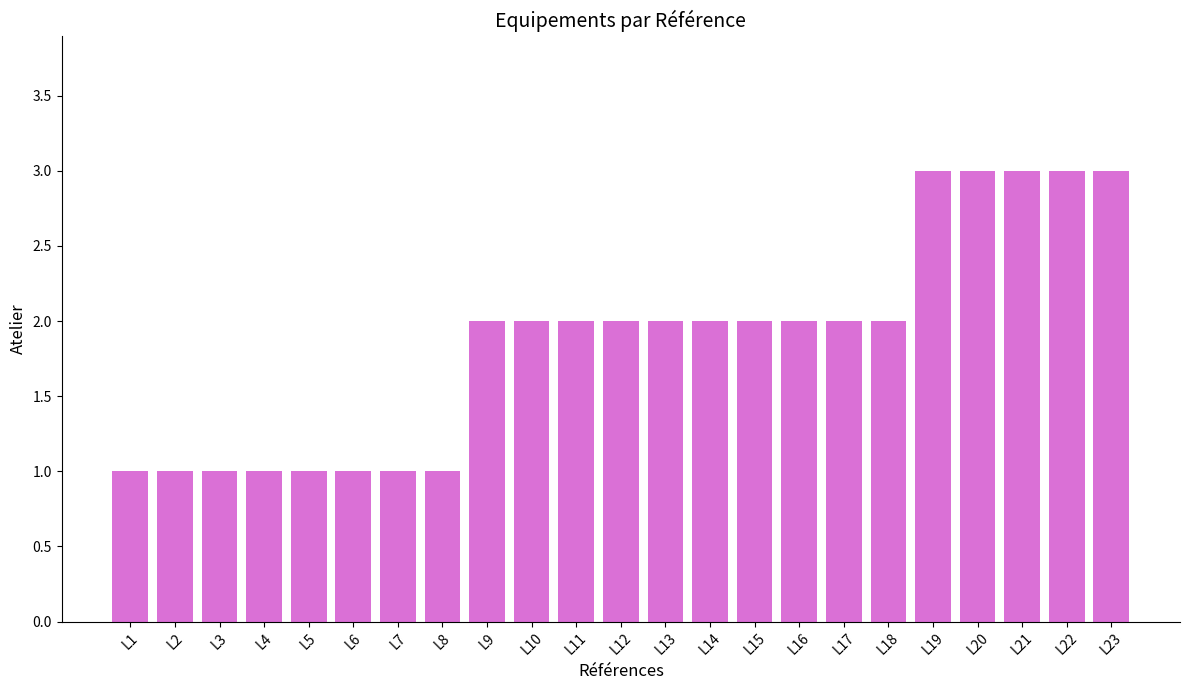

The value at L7 is 1. True or false?

True